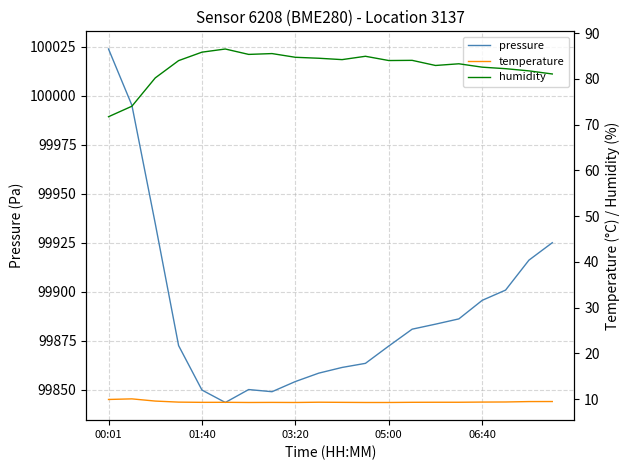

Which series has the largest total across all categories?

pressure